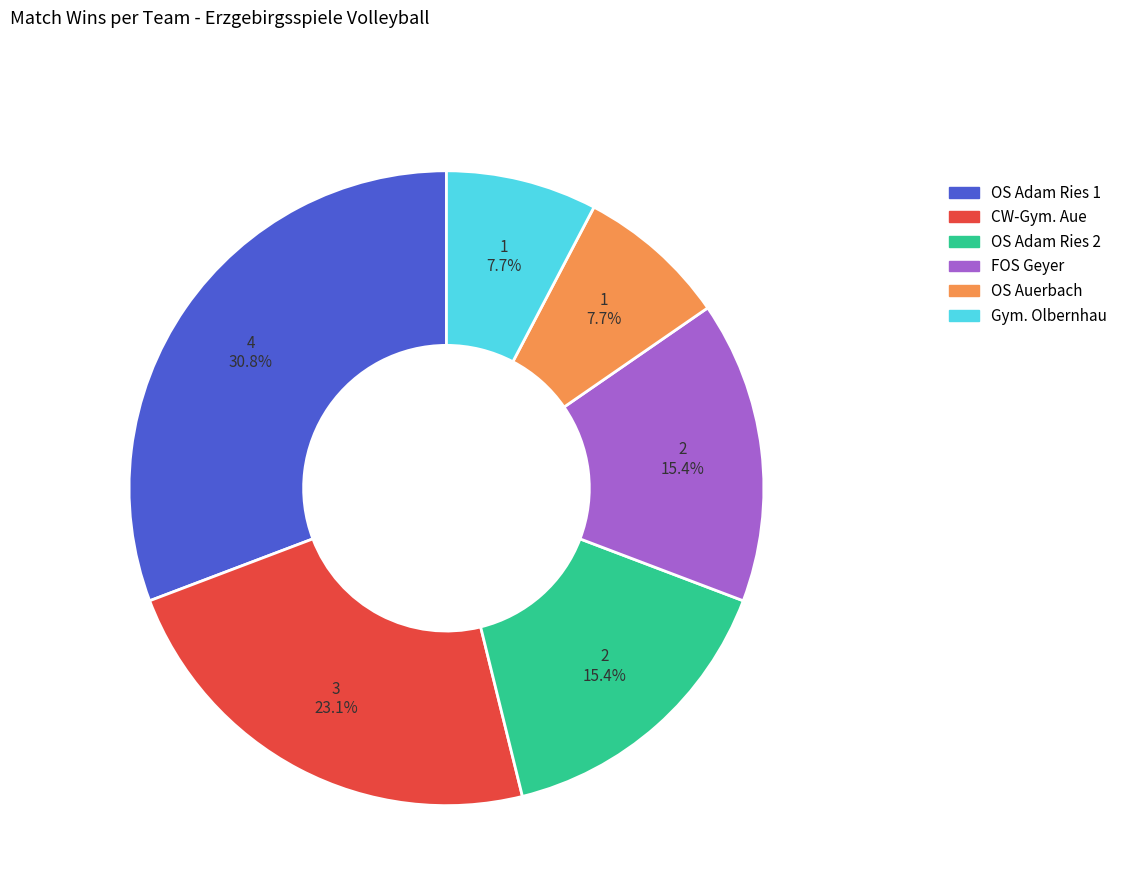

Is there any slice that represents more than half of the pie?

No